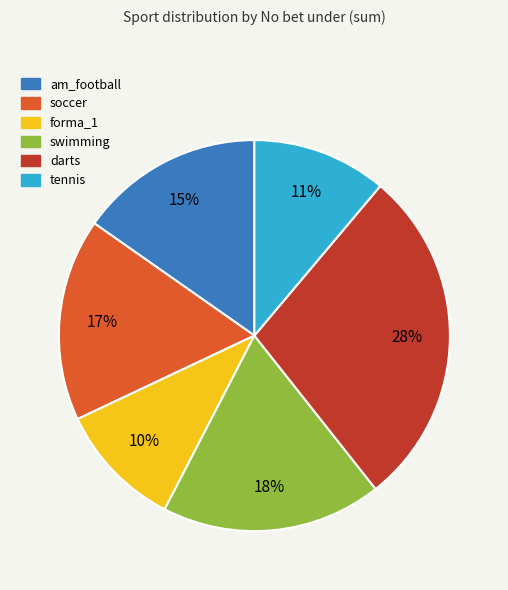

How many slices are in this pie chart?

6